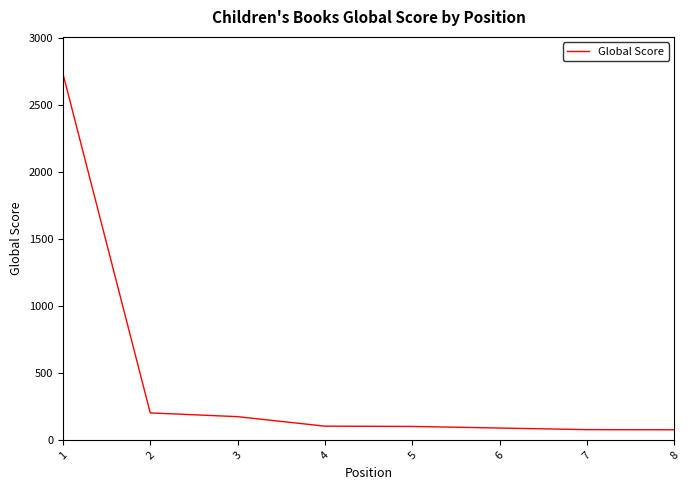

What is the maximum value shown in the chart?

2737